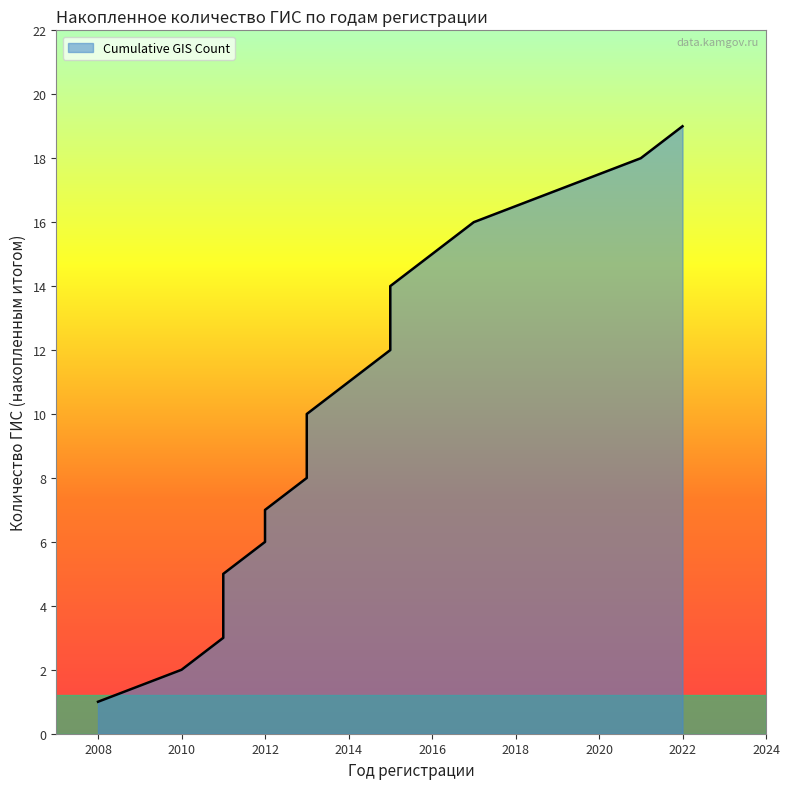

True or false: there are more than 1 points higher than both neighbors.

False